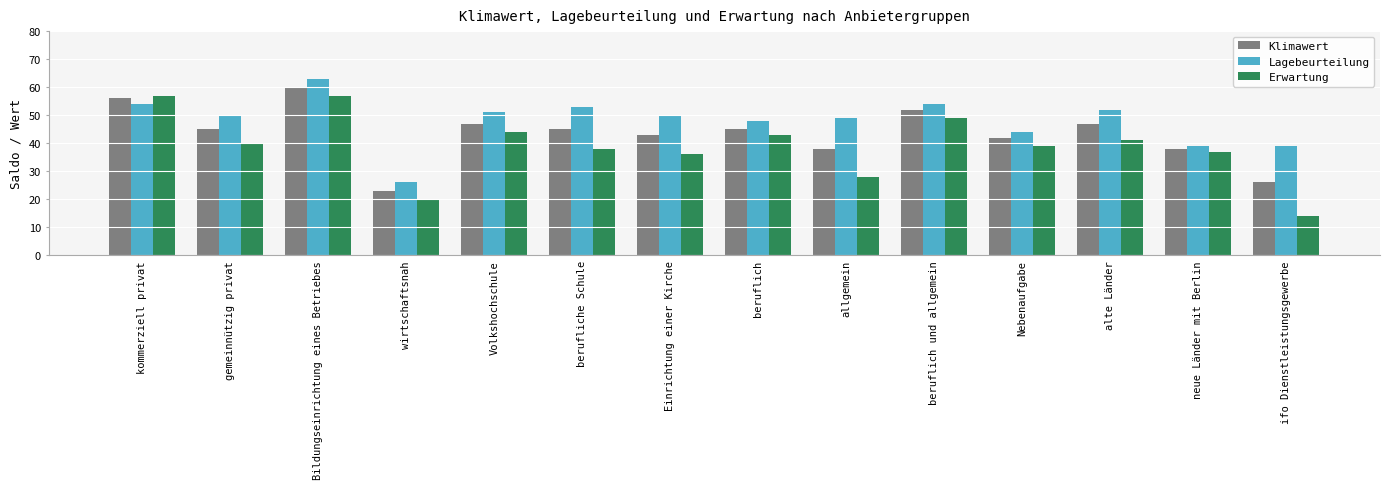

What is the difference between the second highest and minimum values in the Klimawert series?

33